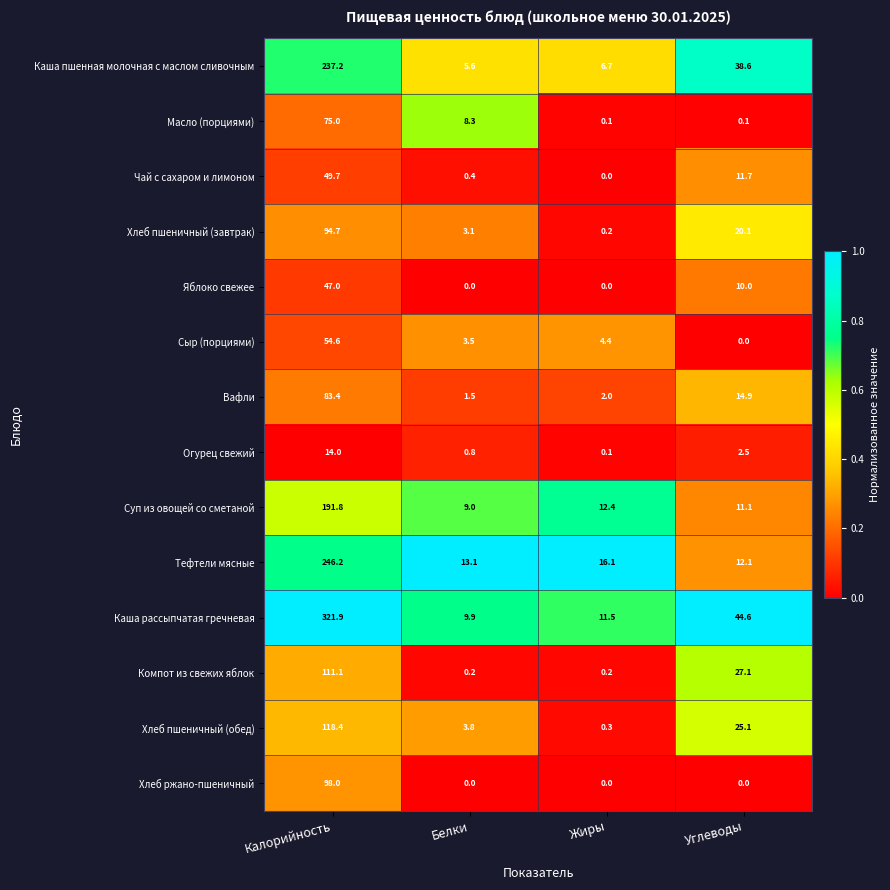

How many data points does each series have?

4